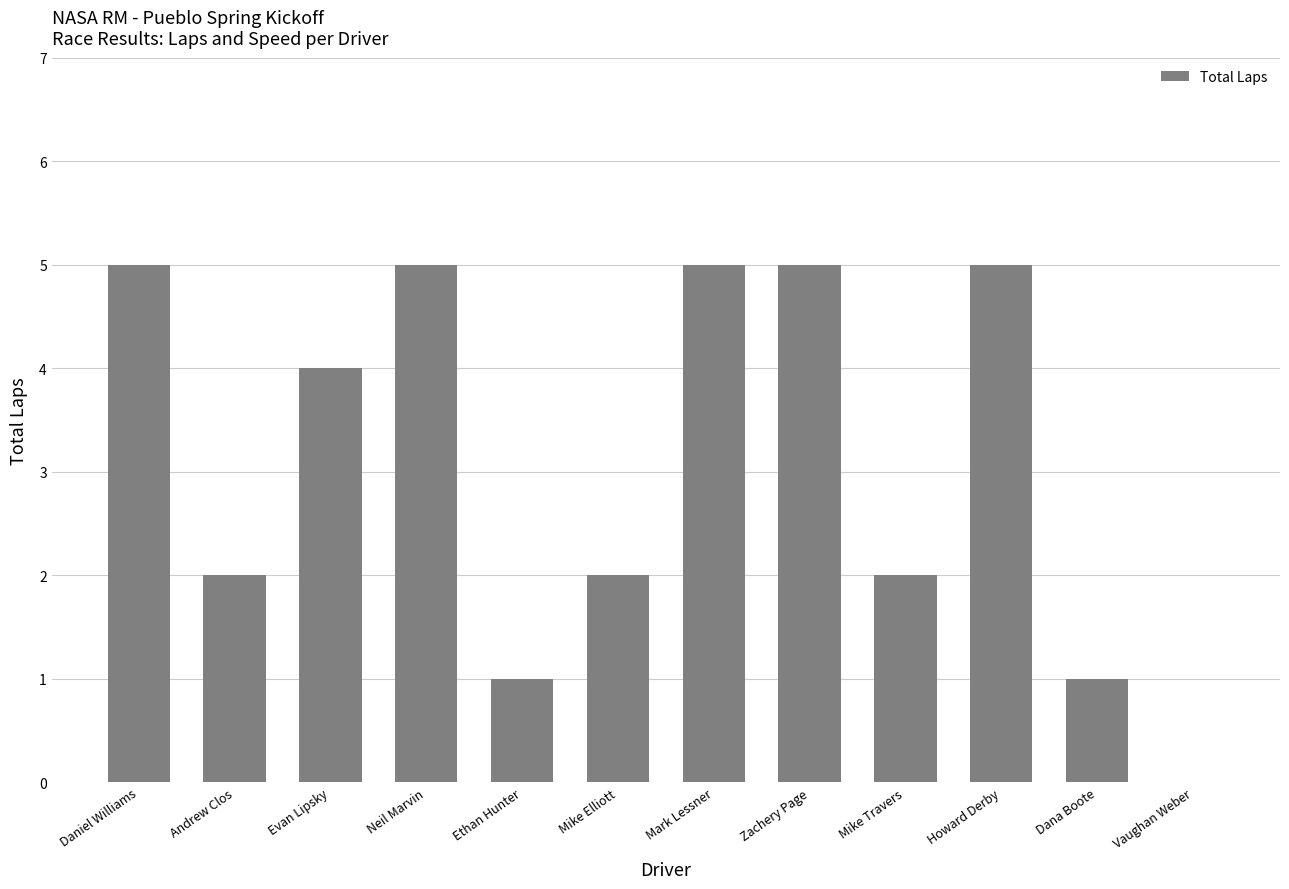

What is the sum of the values at Daniel Williams and Andrew Clos?

7